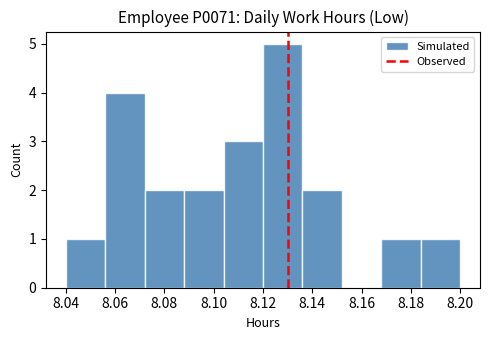

Reading left to right, list every bar in this chart as the range it spans on the x-axis followed by its height. The values are not printed on the chart, so give them approximately, as read against the axis.

8.040 to 8.056: 1
8.056 to 8.072: 4
8.072 to 8.088: 2
8.088 to 8.104: 2
8.104 to 8.120: 3
8.120 to 8.136: 5
8.136 to 8.152: 2
8.152 to 8.168: 0
8.168 to 8.184: 1
8.184 to 8.200: 1